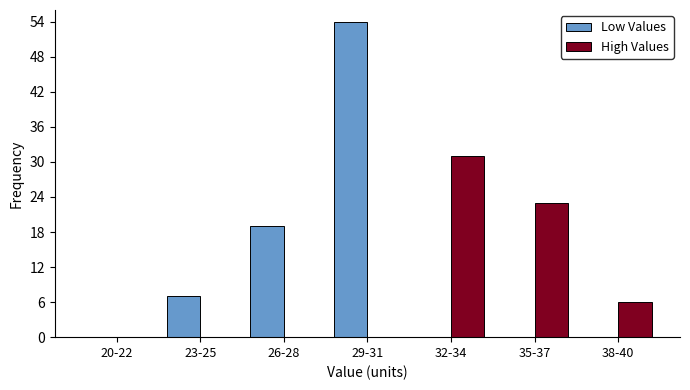

Reading left to right, list all the values displayed in this chart.

Low Values: 20-22=0	23-25=7	26-28=19	29-31=54	32-34=0	35-37=0	38-40=0
High Values: 20-22=0	23-25=0	26-28=0	29-31=0	32-34=31	35-37=23	38-40=6